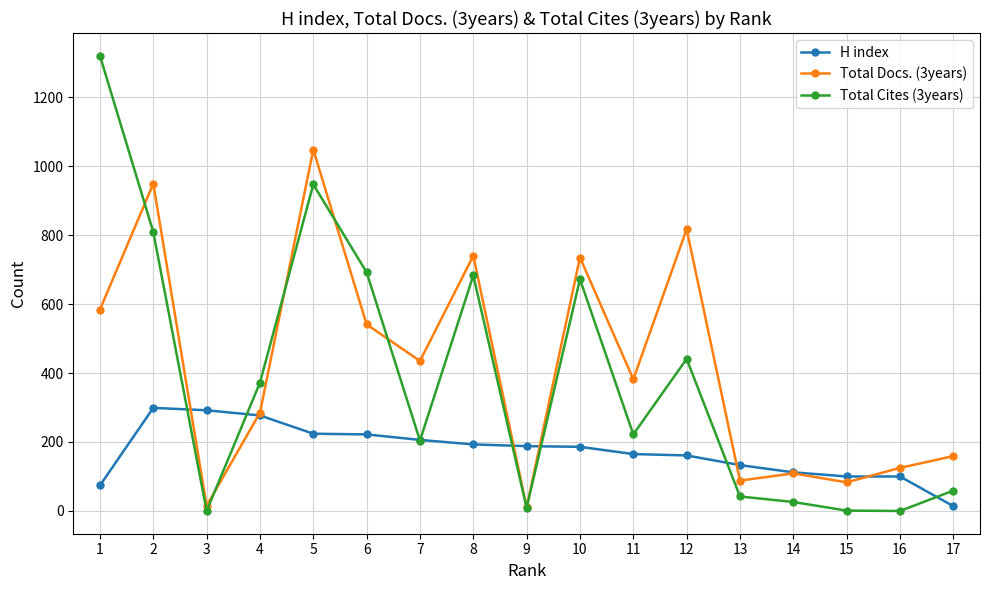

Does the chart have visible grid lines?

Yes